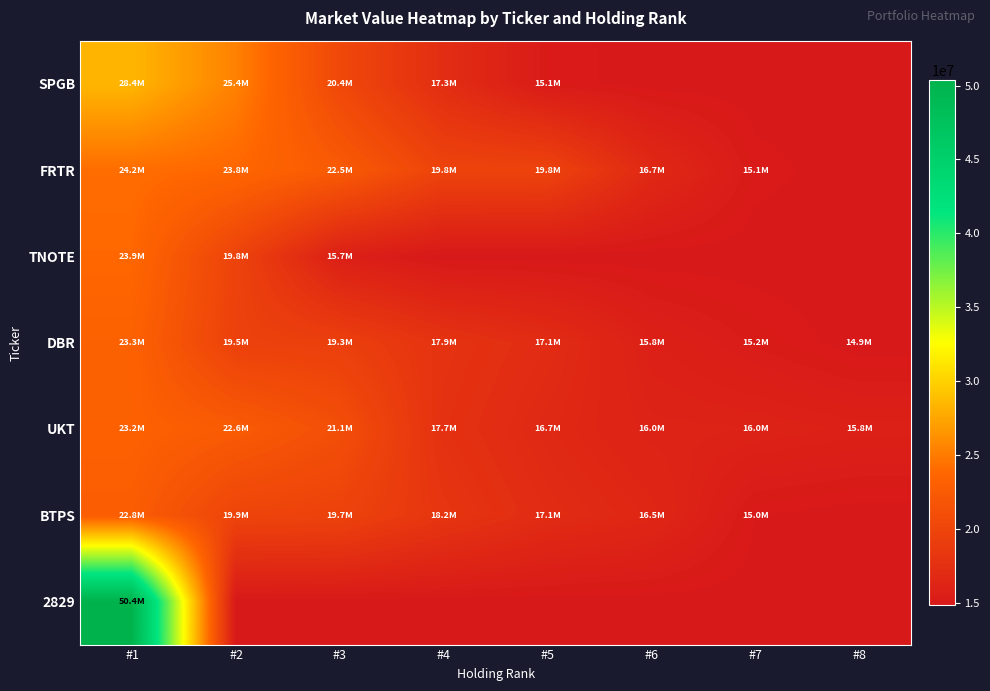

What is the total value across all series at #8?

105002115.9